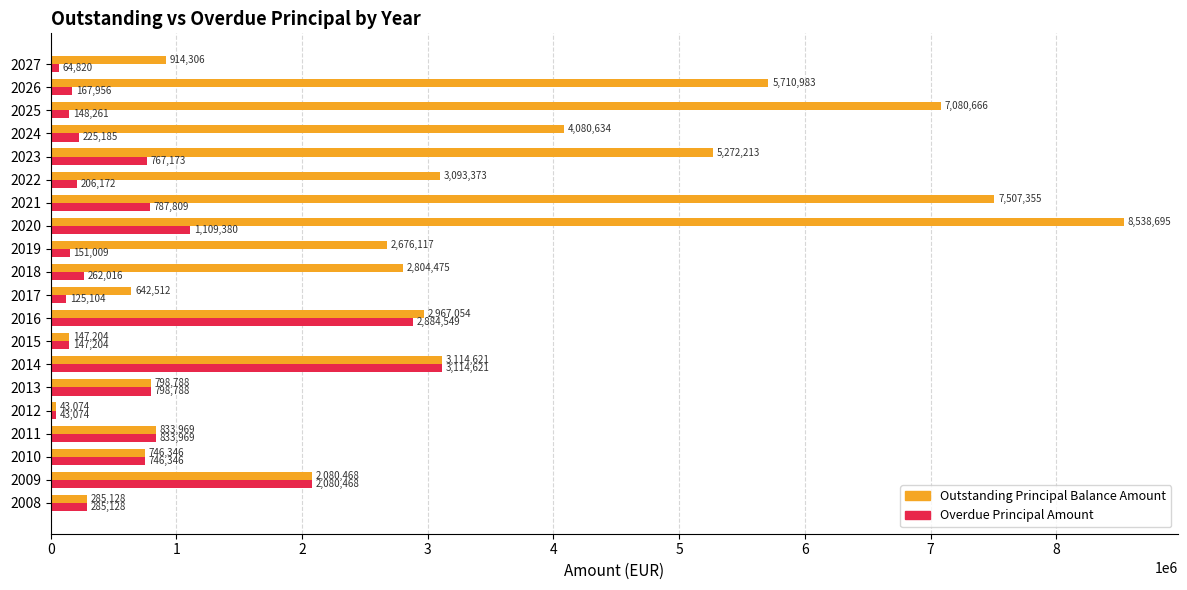

Is the value of Outstanding Principal Balance Amount at 2027 greater than the value of Overdue Principal Amount at 2027?

Yes